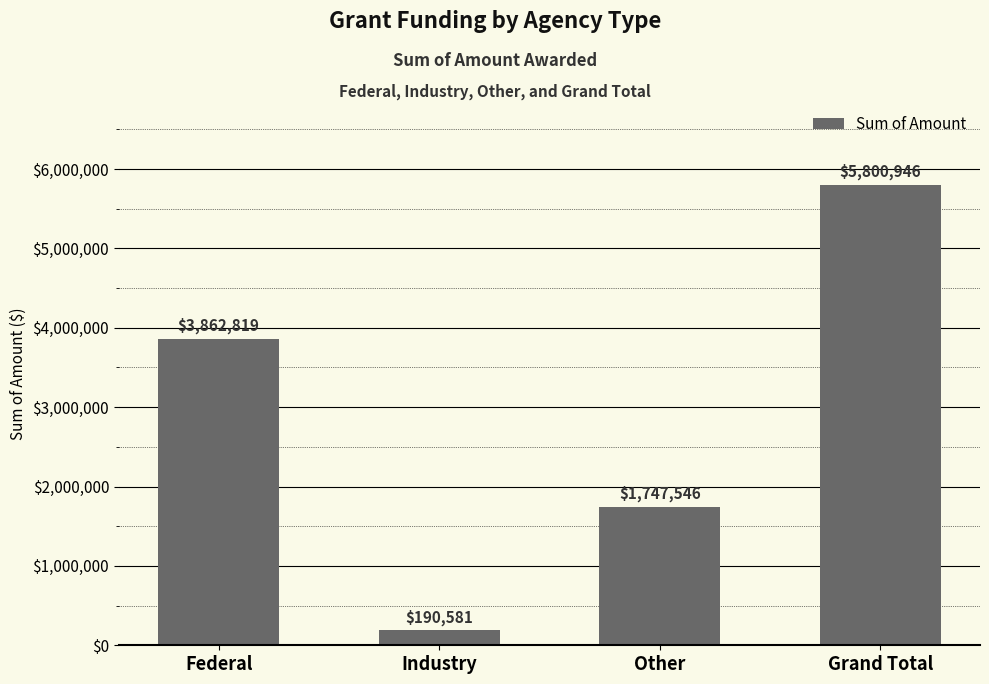

What is the smallest value displayed?

190581